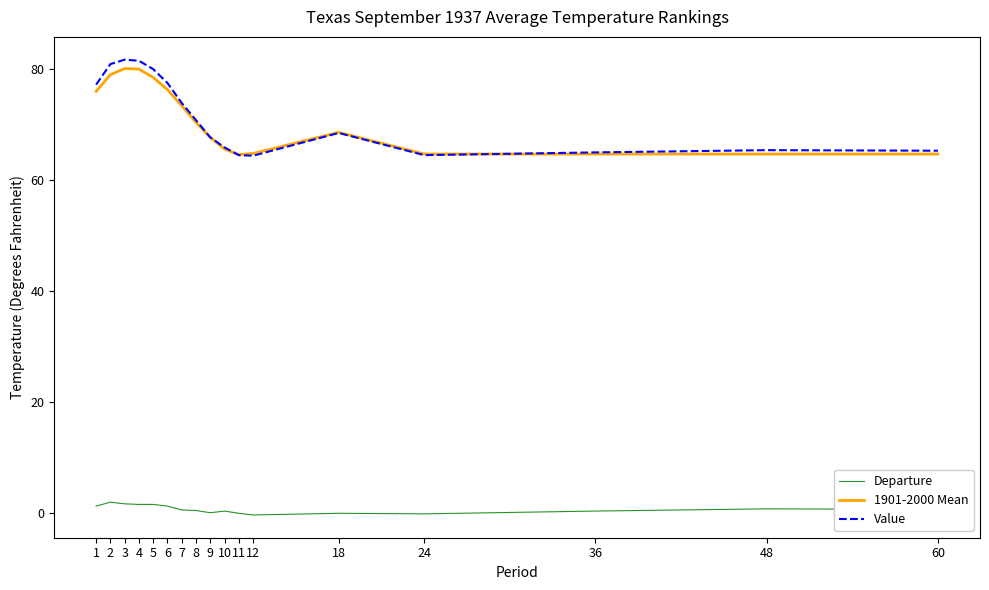

What is the approximate value of Departure at 18?

-0.1